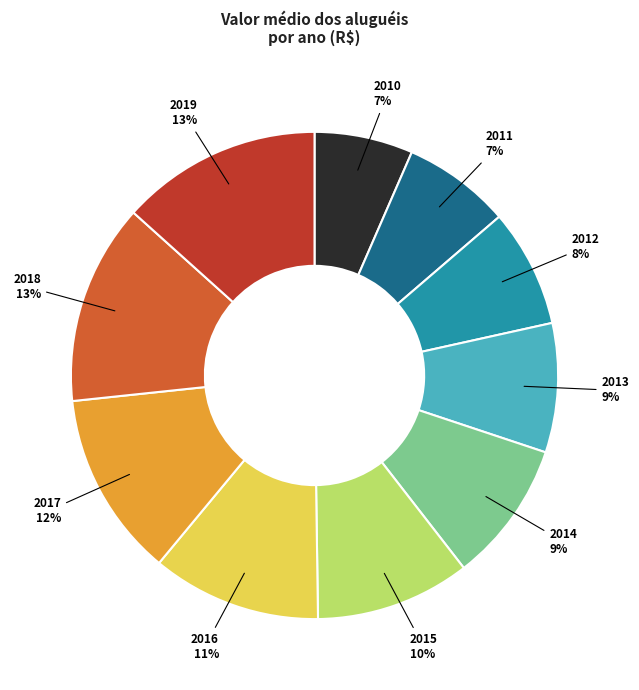

Is the sum of 2019 and 2015 greater than half?

No